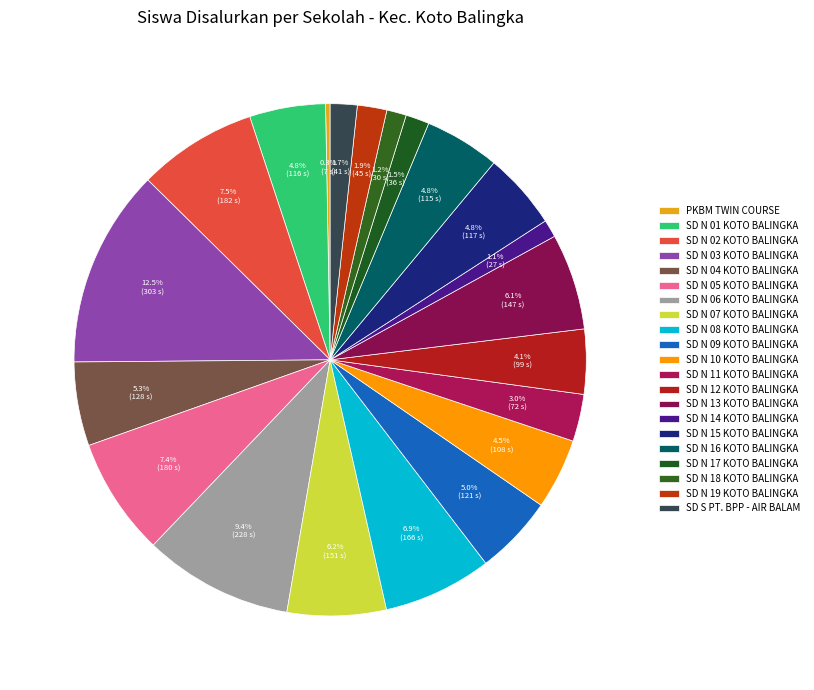

How many segments does this pie chart have?

21